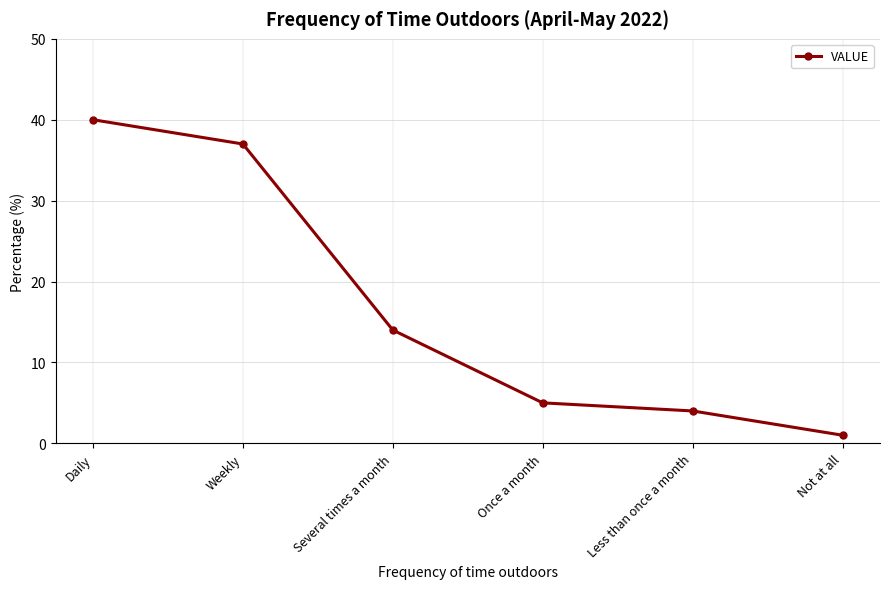

Reading left to right, list all the values displayed in this chart.

Daily=40	Weekly=37	Several times a month=14	Once a month=5	Less than once a month=4	Not at all=1